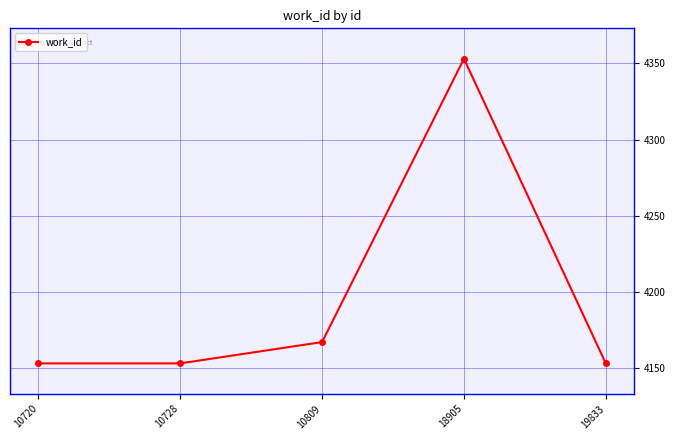

How many lines are shown in the chart?

1